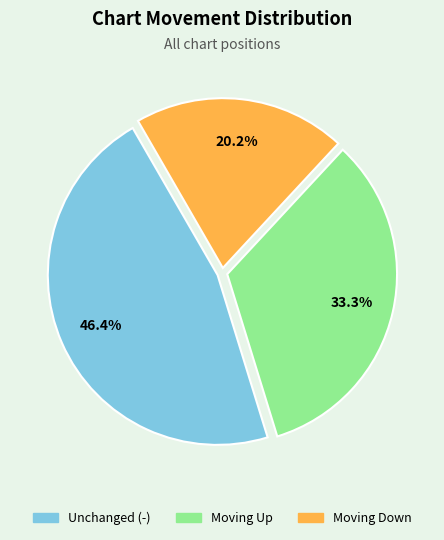

Is there any slice that represents more than half of the pie?

No